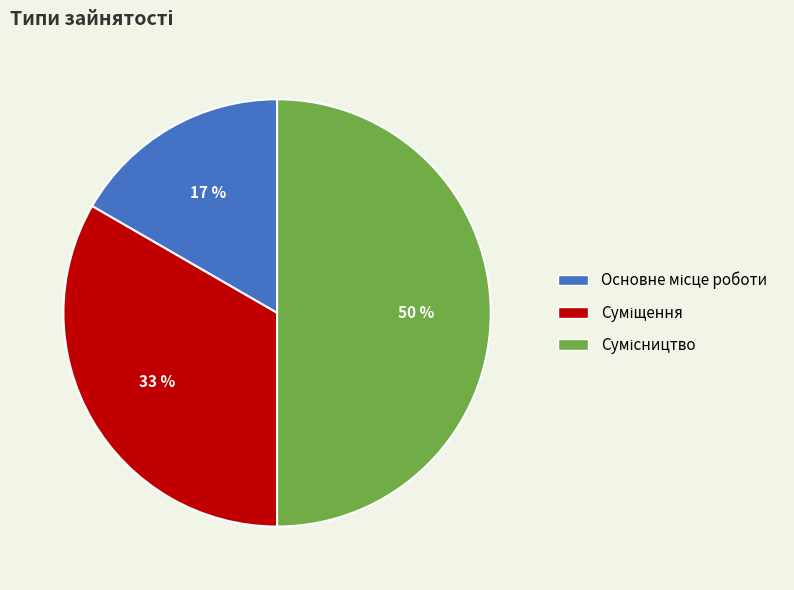

How many slices are in this pie chart?

3